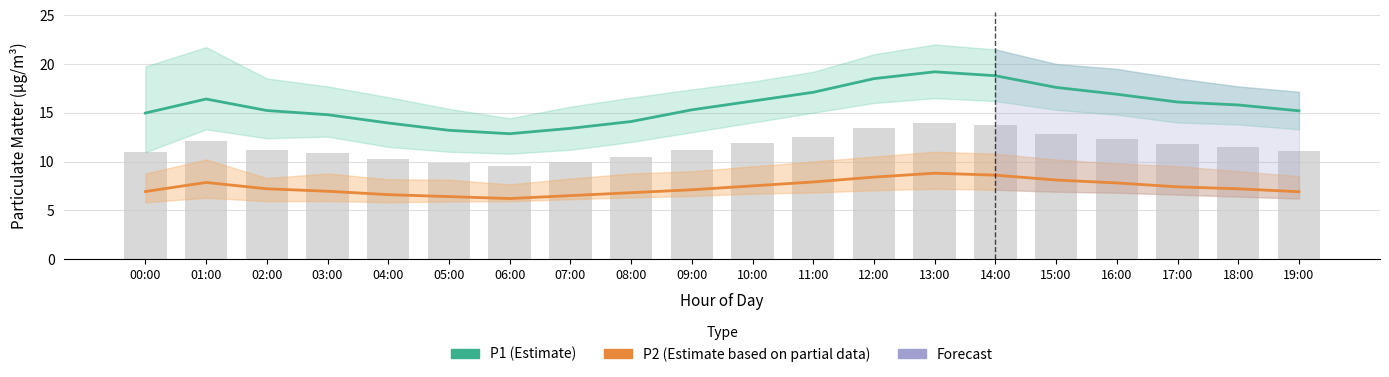

Is the value of P1 (Estimate) at 13:00 greater than the value of Raw readings at 19:00?

Yes